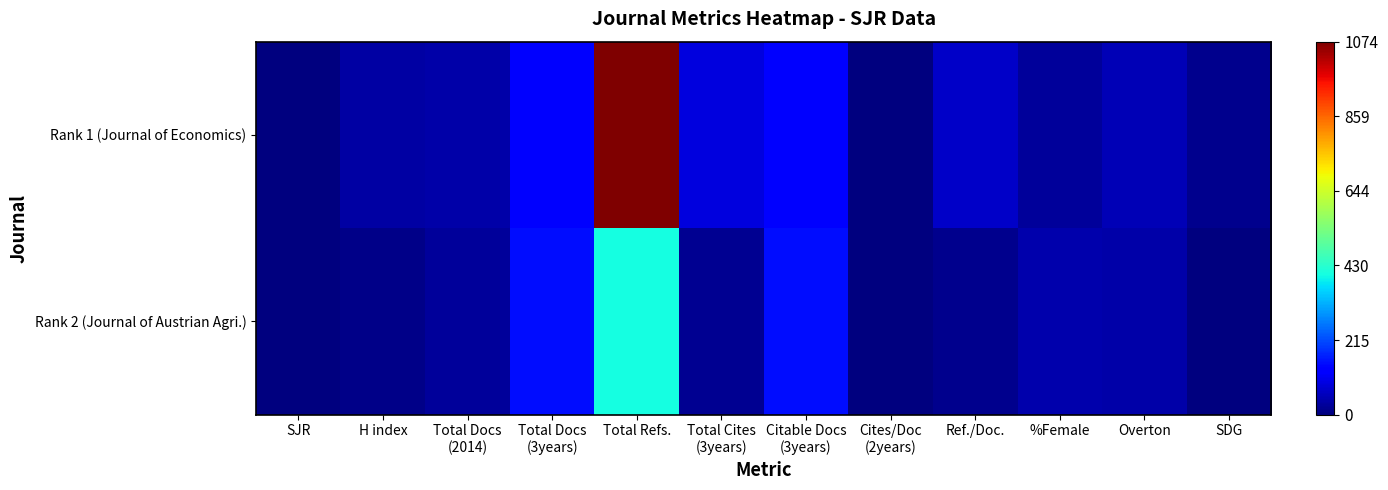

Reading left to right, what are all the values shown in this chart?

Rank 1 (Journal of Economics): SJR=0	H index=37	Total Docs
(2014)=39	Total Docs
(3years)=124	Total Refs.=1074	Total Cites
(3years)=91	Citable Docs
(3years)=122	Cites/Doc
(2years)=0	Ref./Doc.=69	%Female=27	Overton=54	SDG=16
Rank 2 (Journal of Austrian Agri.): SJR=0	H index=9	Total Docs
(2014)=28	Total Docs
(3years)=151	Total Refs.=405	Total Cites
(3years)=17	Citable Docs
(3years)=150	Cites/Doc
(2years)=0	Ref./Doc.=14	%Female=46	Overton=41	SDG=0